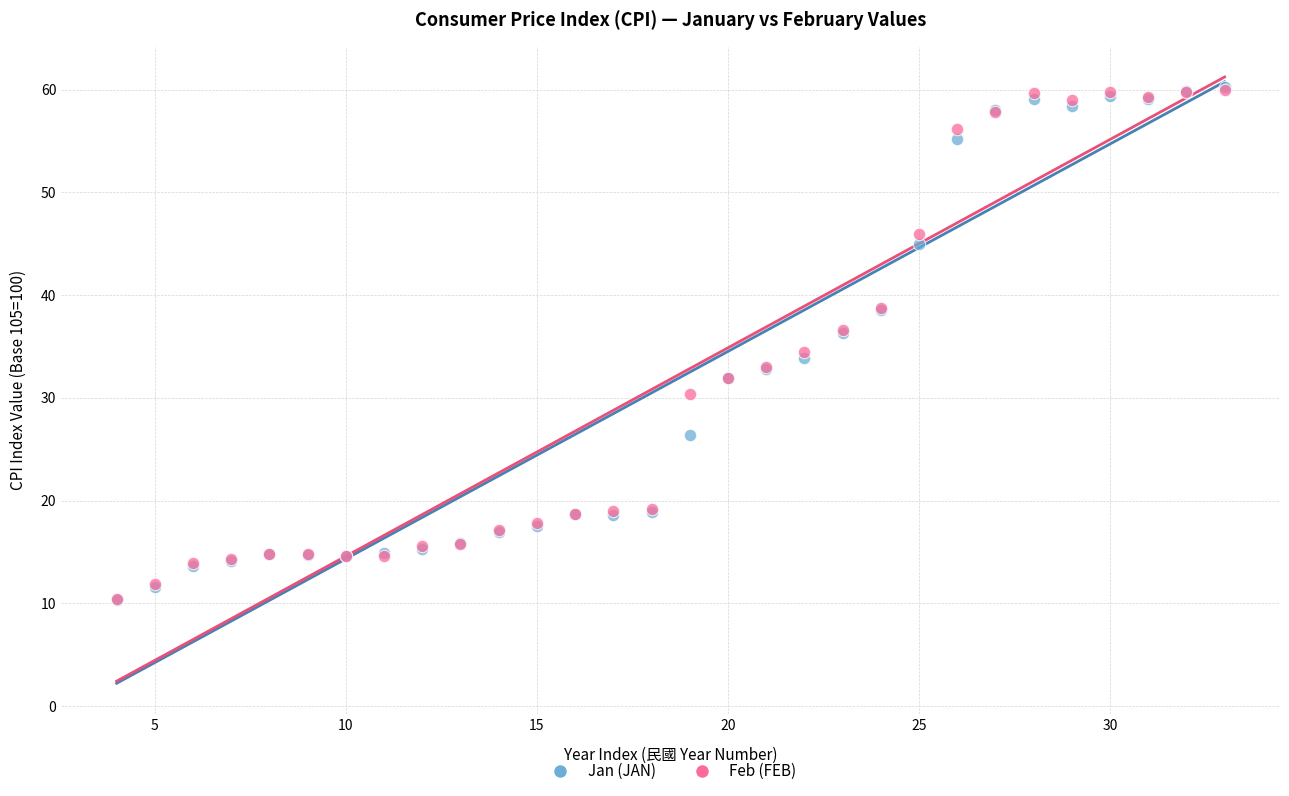

What are all the series names shown in the legend?

Jan (JAN), Feb (FEB)